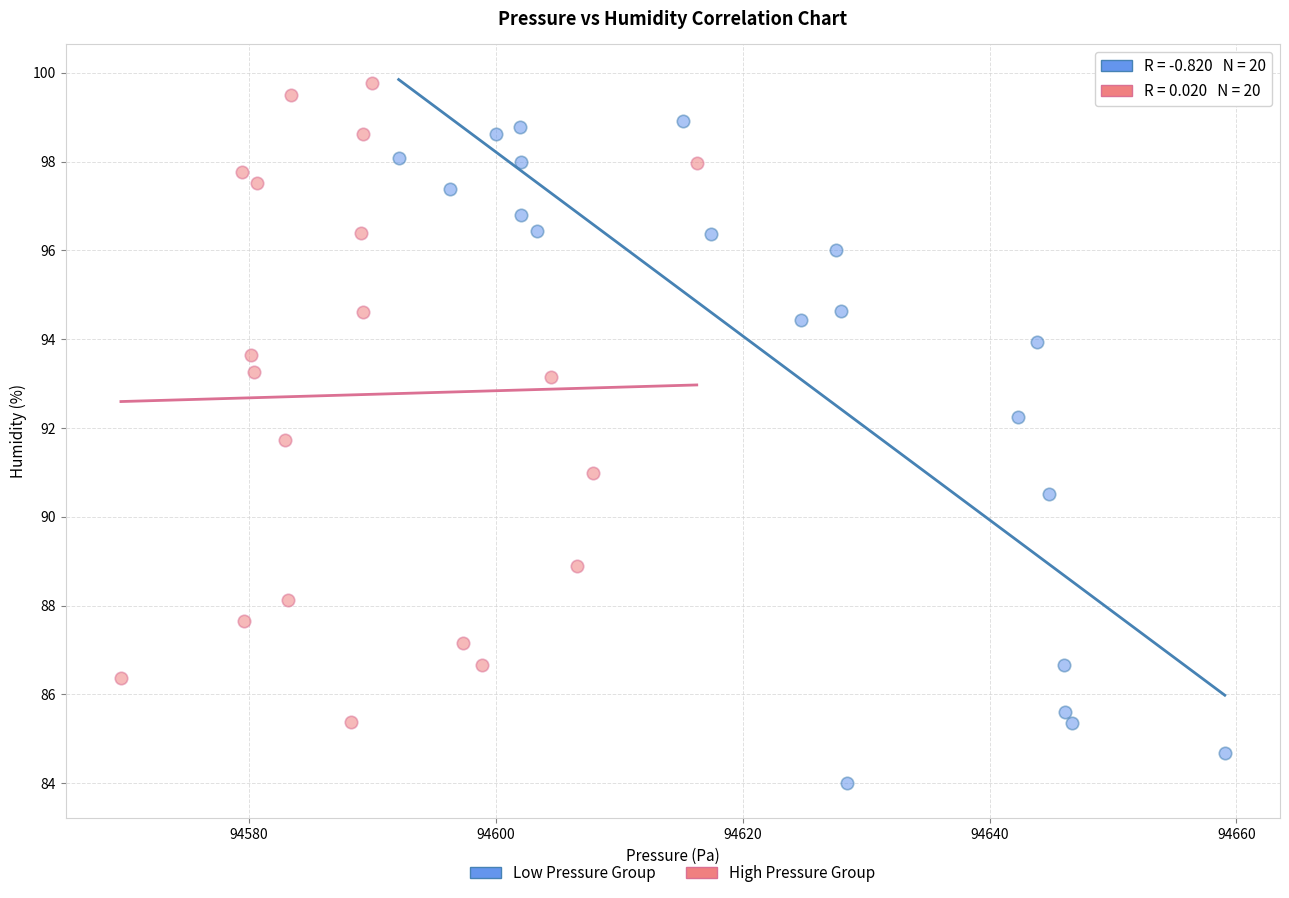

Which series has the widest spread of Y values?

Low Pressure Group